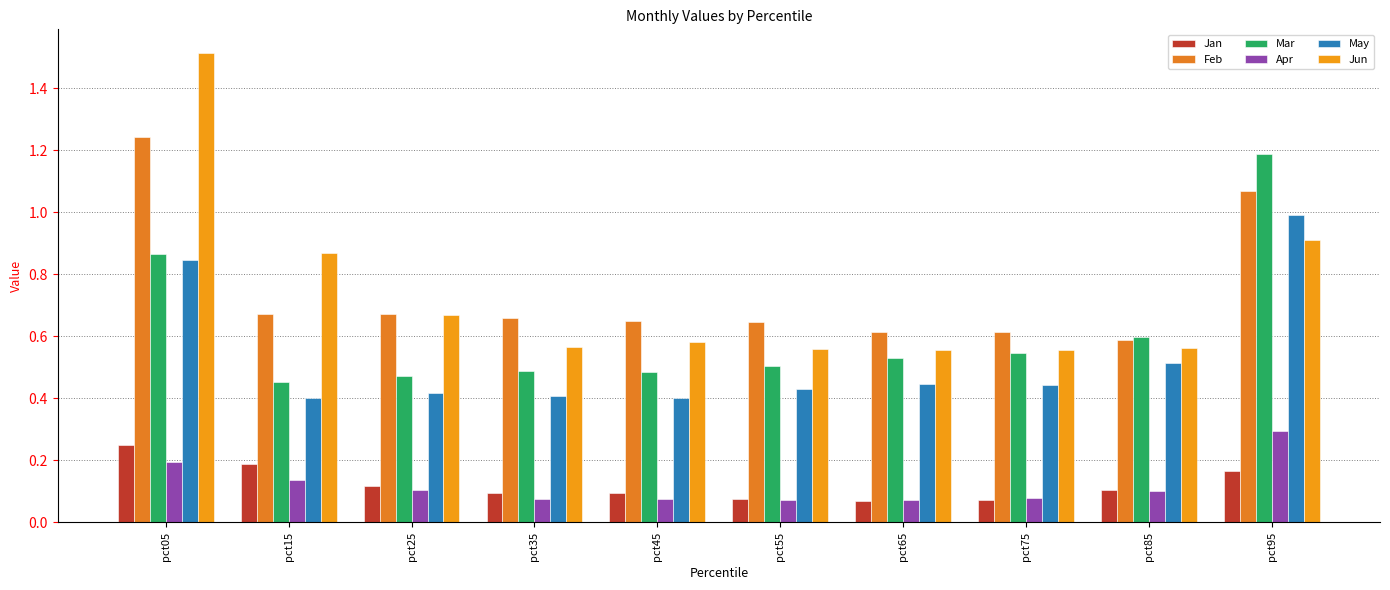

Reading left to right, transcribe all the data shown in this chart.

Jan: pct05=0.2	pct15=0.2	pct25=0.1	pct35=0.1	pct45=0.1	pct55=0.1	pct65=0.1	pct75=0.1	pct85=0.1	pct95=0.2
Feb: pct05=1.2	pct15=0.7	pct25=0.7	pct35=0.7	pct45=0.7	pct55=0.6	pct65=0.6	pct75=0.6	pct85=0.6	pct95=1.1
Mar: pct05=0.9	pct15=0.5	pct25=0.5	pct35=0.5	pct45=0.5	pct55=0.5	pct65=0.5	pct75=0.5	pct85=0.6	pct95=1.2
Apr: pct05=0.2	pct15=0.1	pct25=0.1	pct35=0.1	pct45=0.1	pct55=0.1	pct65=0.1	pct75=0.1	pct85=0.1	pct95=0.3
May: pct05=0.8	pct15=0.4	pct25=0.4	pct35=0.4	pct45=0.4	pct55=0.4	pct65=0.4	pct75=0.4	pct85=0.5	pct95=1.0
Jun: pct05=1.5	pct15=0.9	pct25=0.7	pct35=0.6	pct45=0.6	pct55=0.6	pct65=0.6	pct75=0.6	pct85=0.6	pct95=0.9